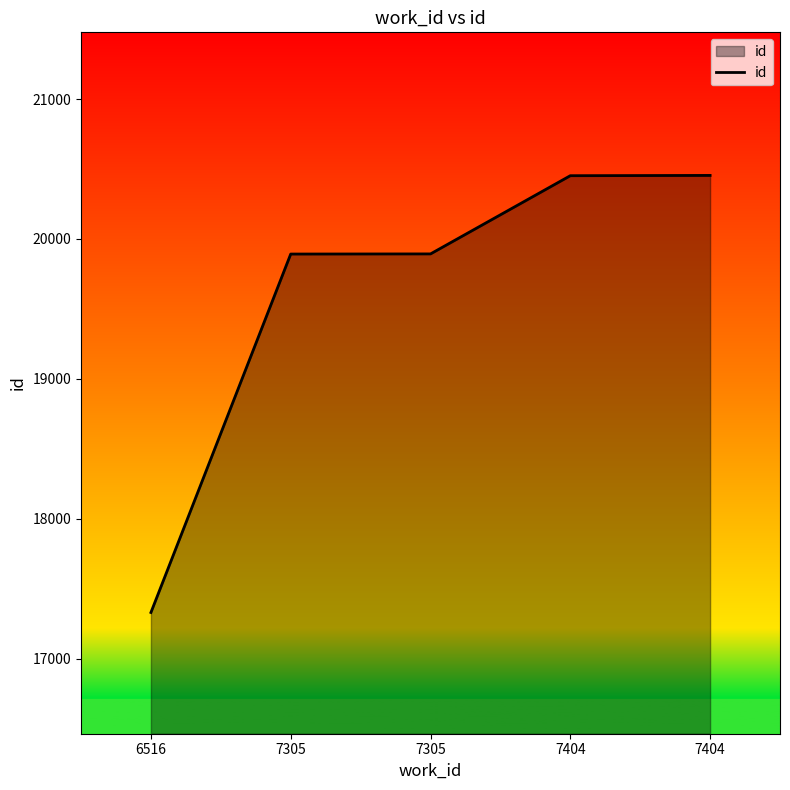

What is the difference between the maximum and second lowest values?

562